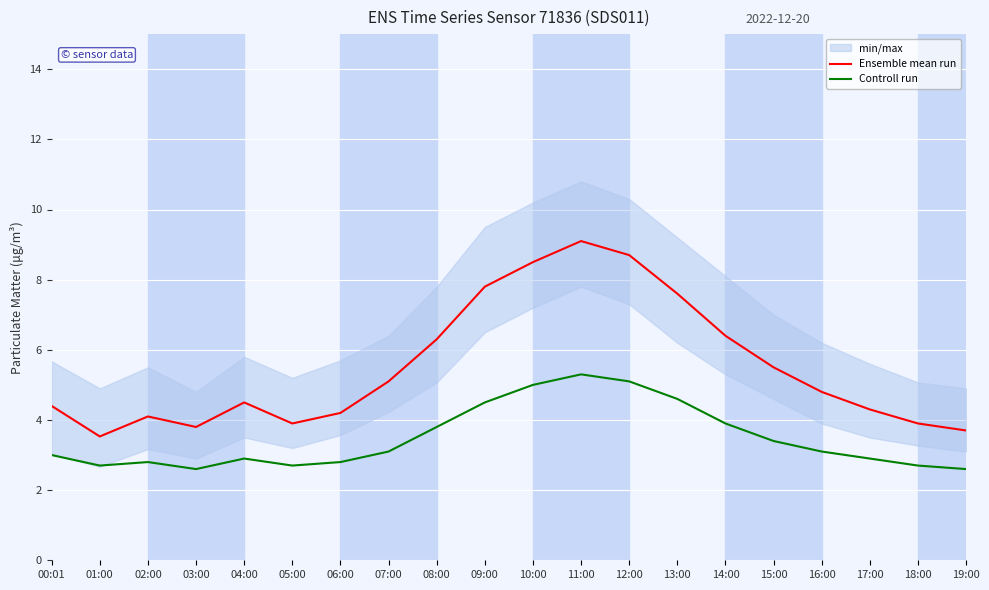

Does the chart display data point markers on the line(s)?

No